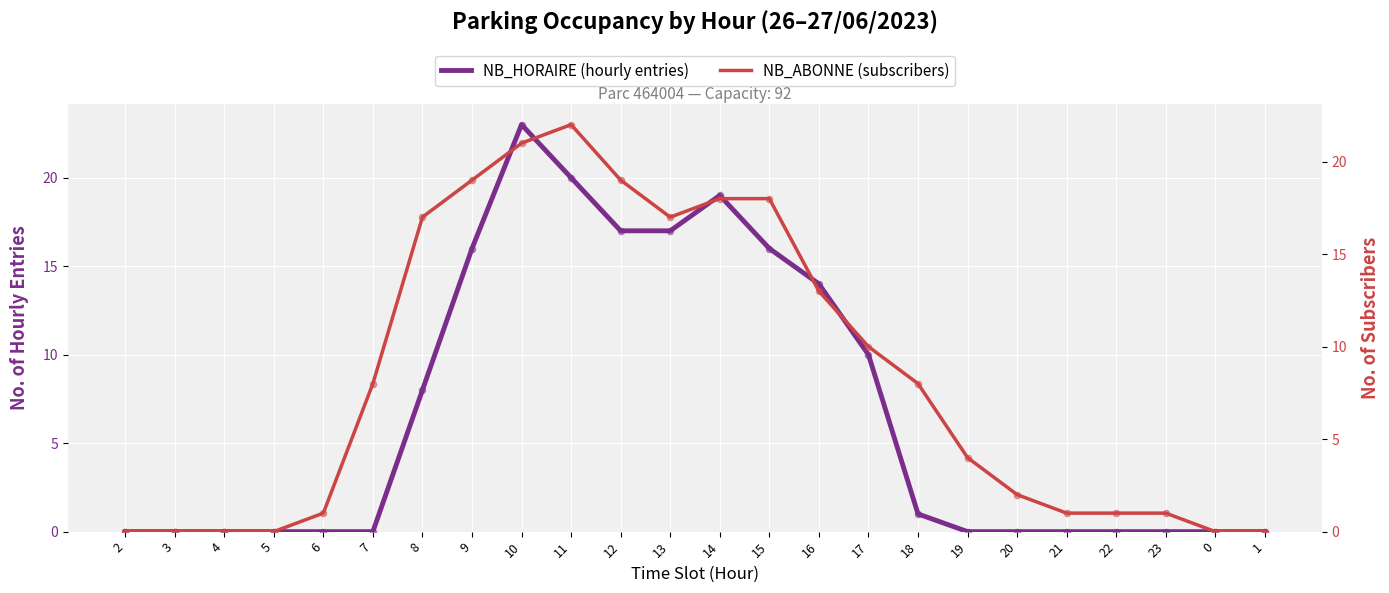

Which series has the widest spread of Y values?

NB_HORAIRE